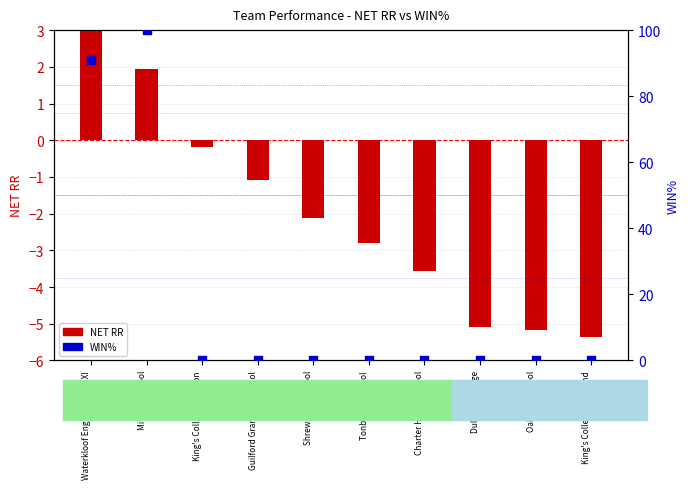

At which category is the sum across all series the highest?

Millfield School